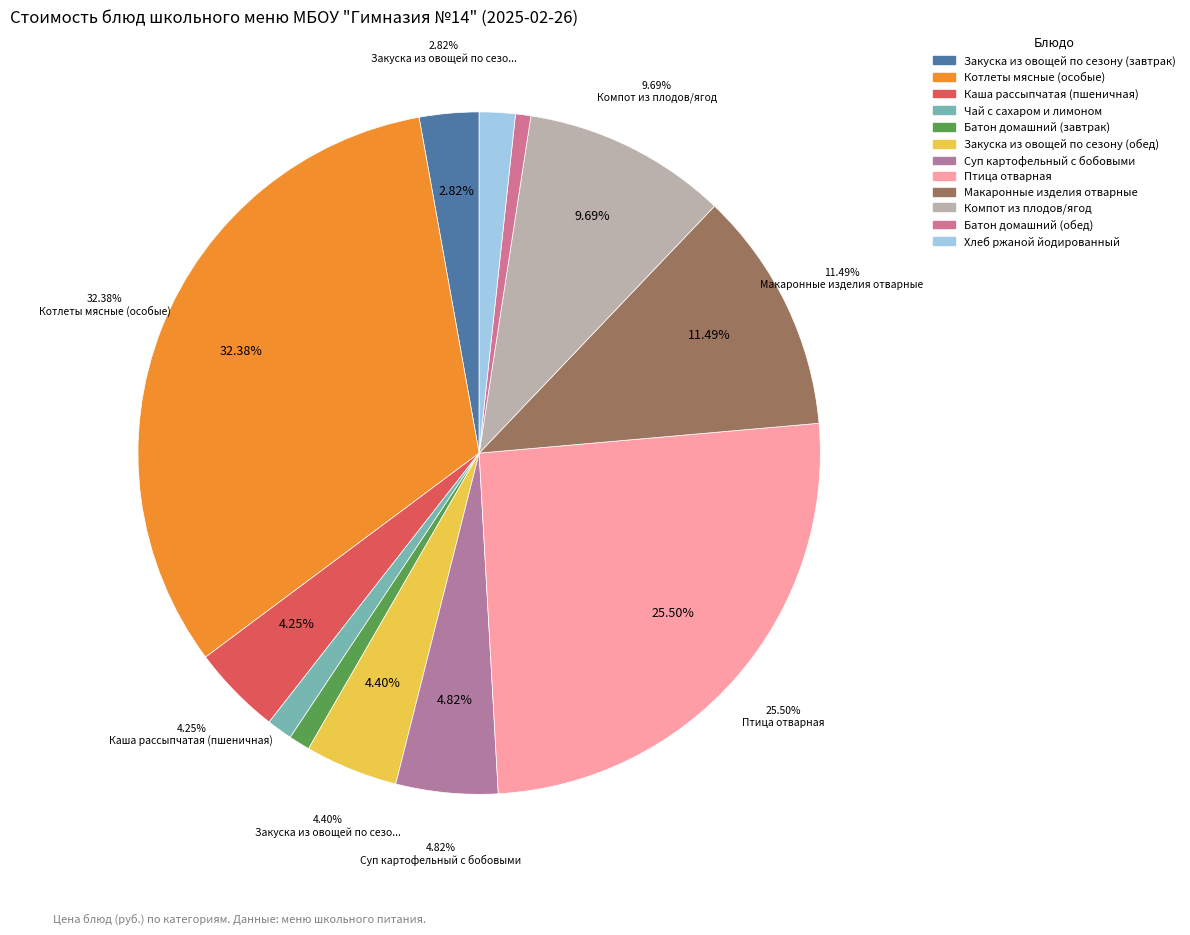

How many segments does this pie chart have?

12